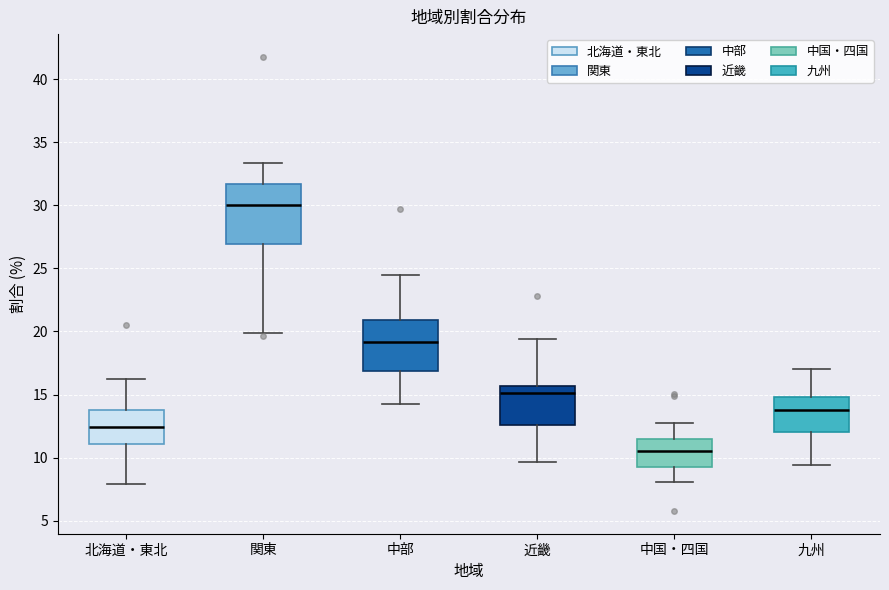

Reading left to right, transcribe this box plot: for each box, give where its median line is, the range the box spans, and where its two whiskers end, as read against the y-axis. The values are not printed on the chart, so give them approximately, as read against the axis.

北海道・東北: median 12.5, box 11.0 to 14.0, whiskers 8.0 to 16.0
関東: median 30.0, box 27.0 to 31.5, whiskers 20.0 to 33.5
中部: median 19.0, box 17.0 to 21.0, whiskers 14.5 to 24.5
近畿: median 15.0, box 12.5 to 15.5, whiskers 9.5 to 19.5
中国・四国: median 10.5, box 9.0 to 11.5, whiskers 8.0 to 12.5
九州: median 14.0, box 12.0 to 15.0, whiskers 9.5 to 17.0